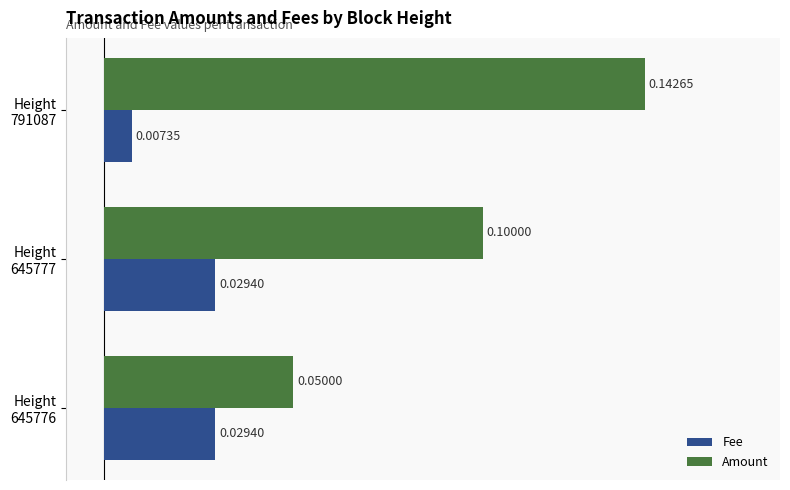

Which series has the largest total across all categories?

Amount